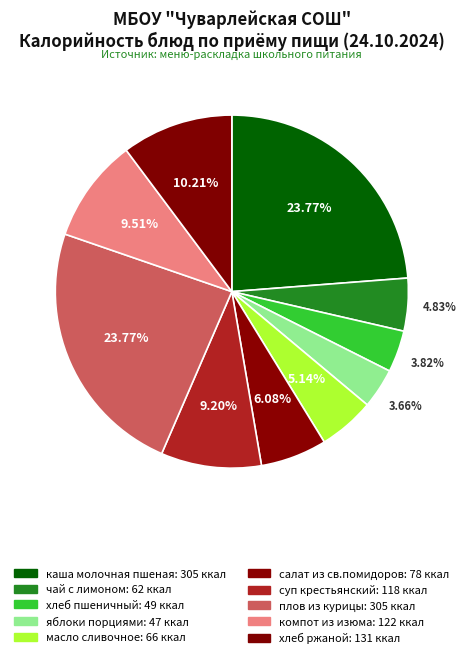

To the nearest percent, what percentage of the pie is компот из изюма?

10%